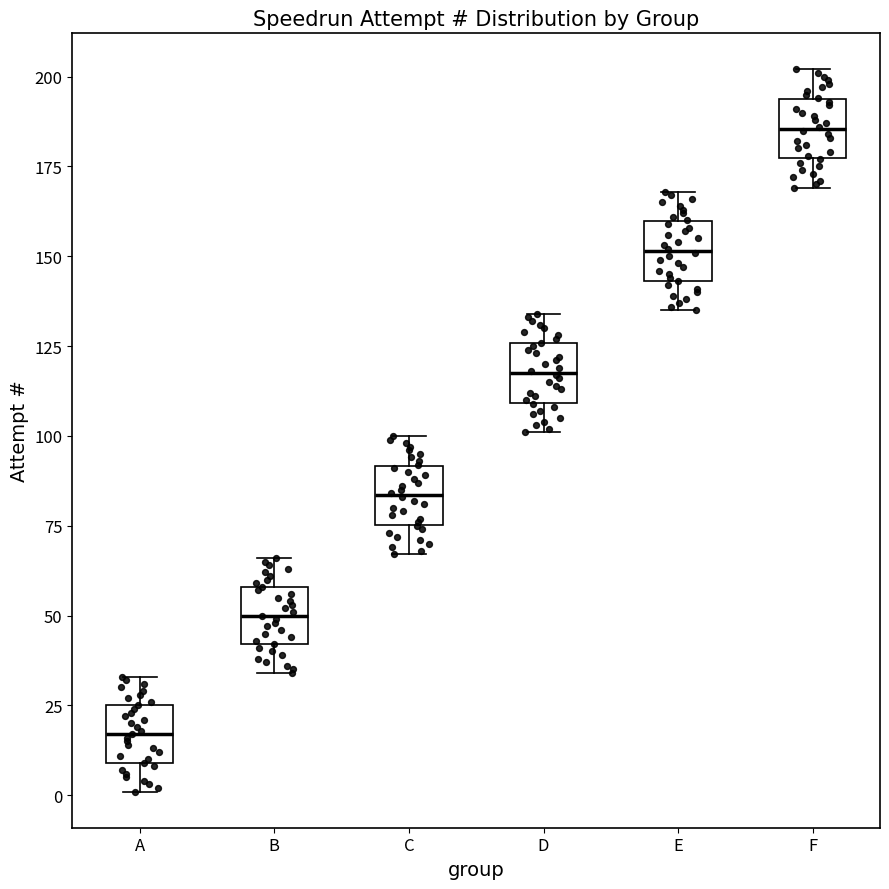

Where does the median line of the box for F sit on the y-axis? The values are not printed on the chart, so give them approximately, as read against the axis.

185